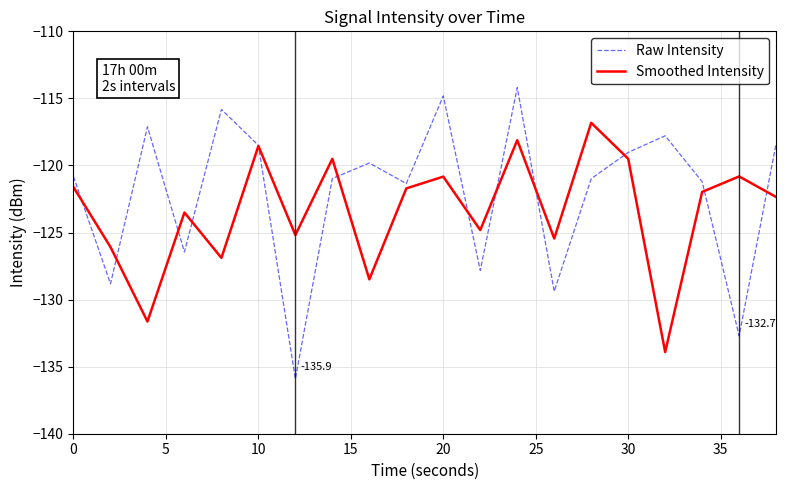

What are all the series names shown in the legend?

Raw Intensity, Smoothed Intensity